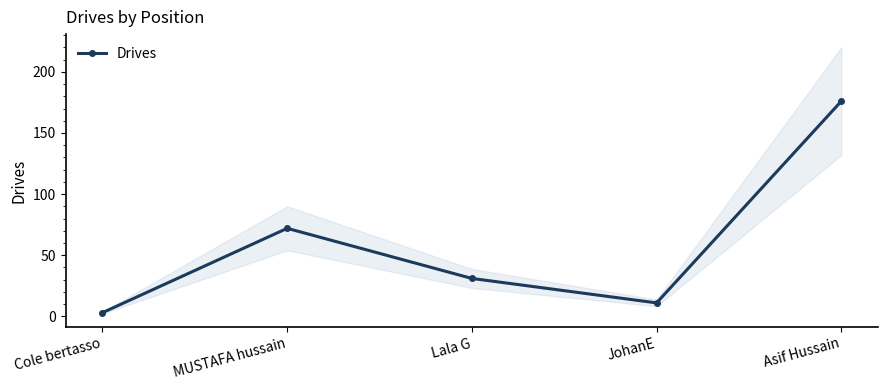

At which label does the data first exceed 31?

MUSTAFA hussain